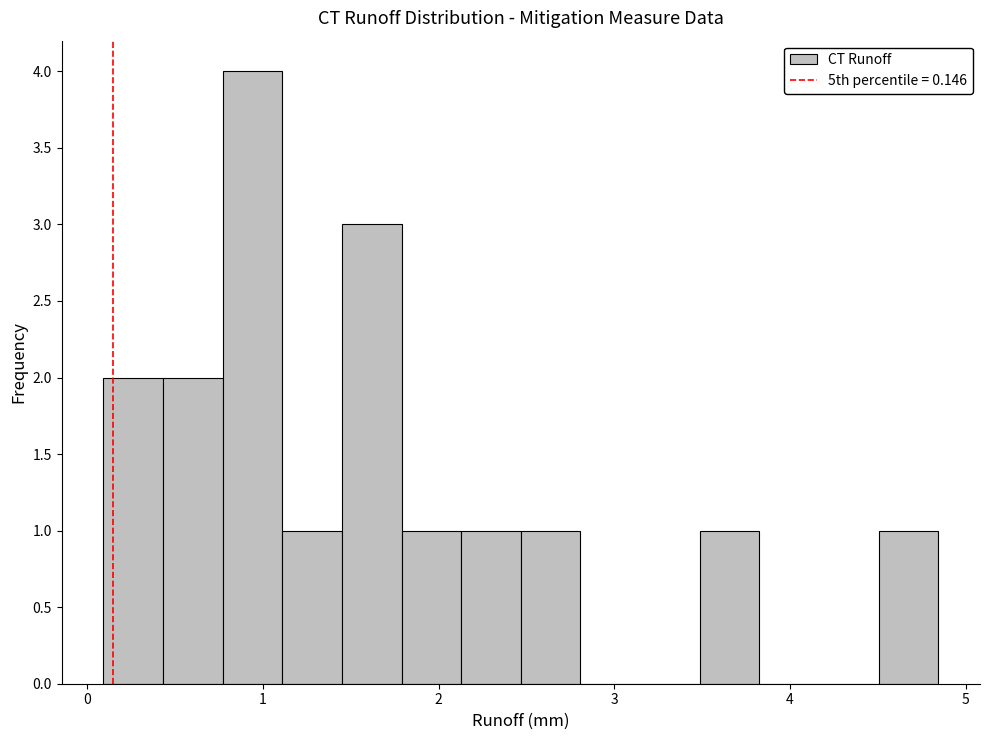

Around what value on the x-axis is the tallest bar? Give the approximate position of its centre, as read against the axis.

0.9